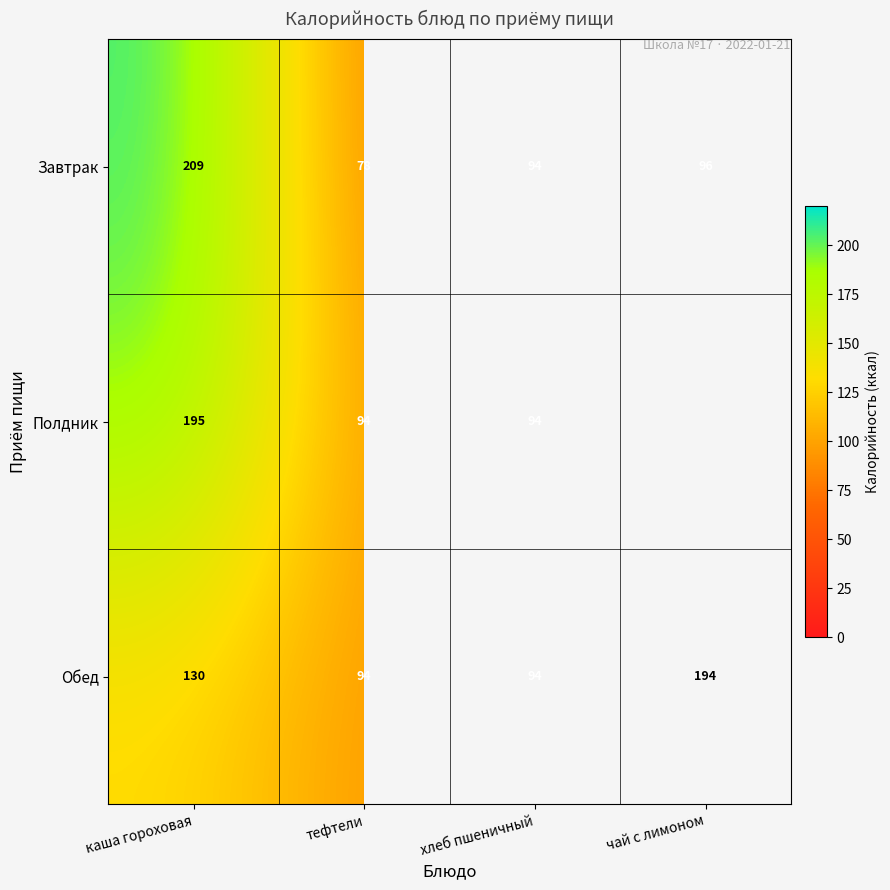

At which category is the sum across all series the highest?

каша гороховая